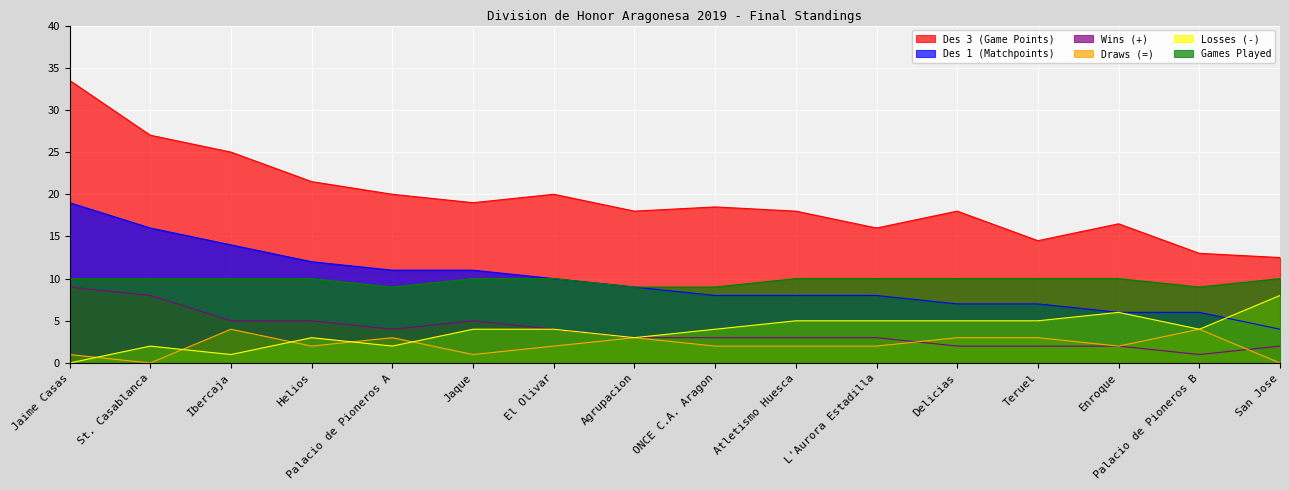

At which label does Draws (=) first exceed 2?

Ibercaja